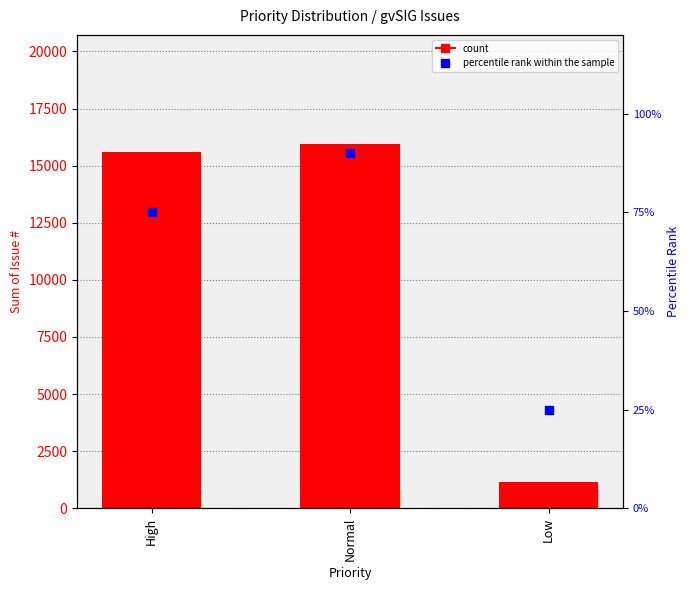

Which series has the largest total across all categories?

count